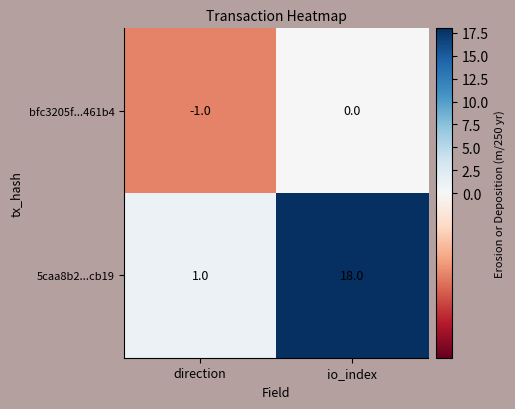

True or false: 5caa8b2...cb19 has a value of 1 at direction.

True